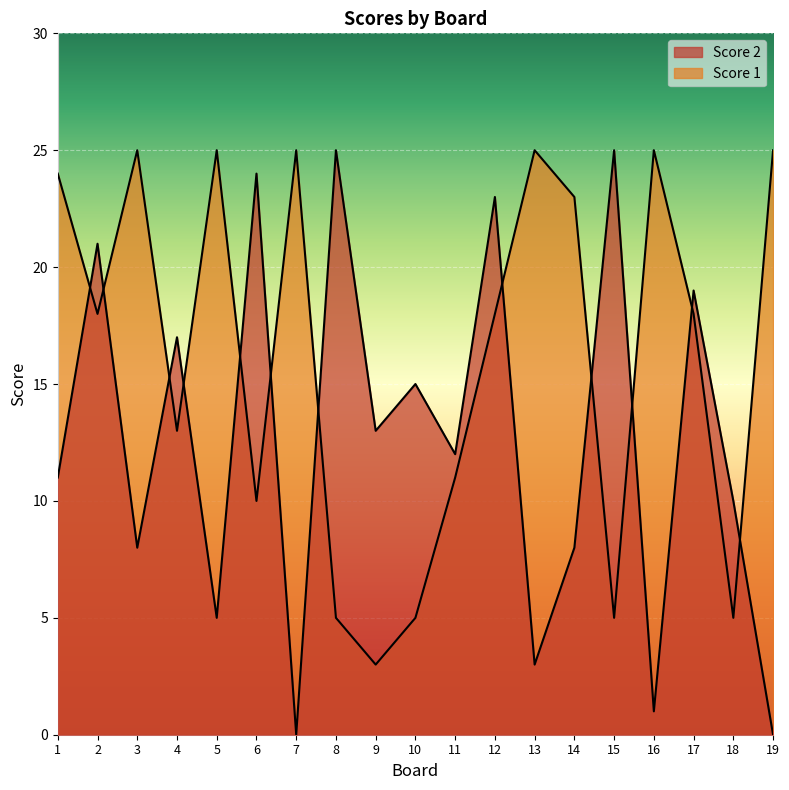

At which label does Score 2 first exceed 12?

2